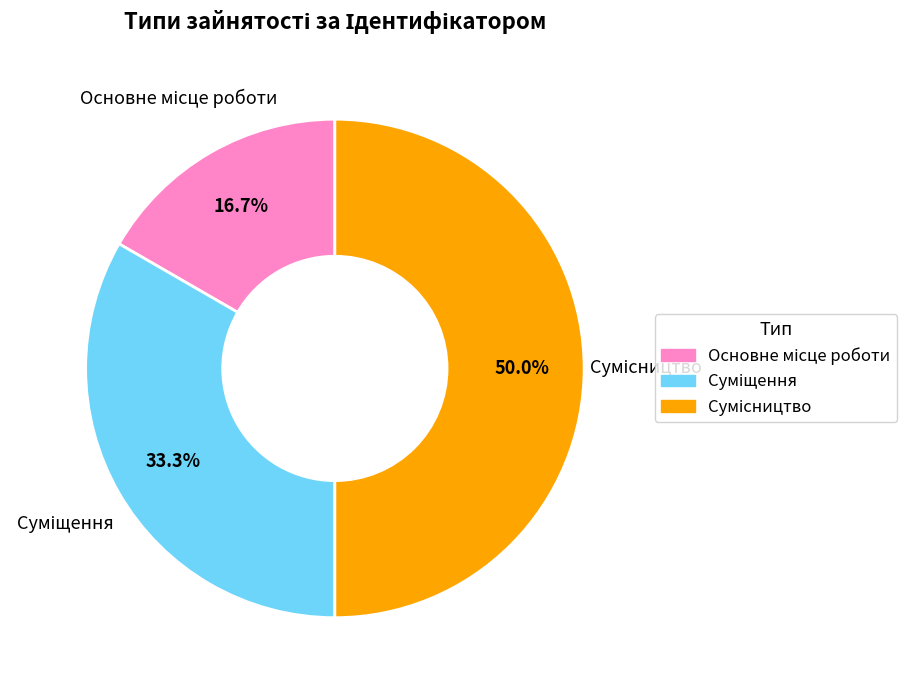

How many segments does this pie chart have?

3